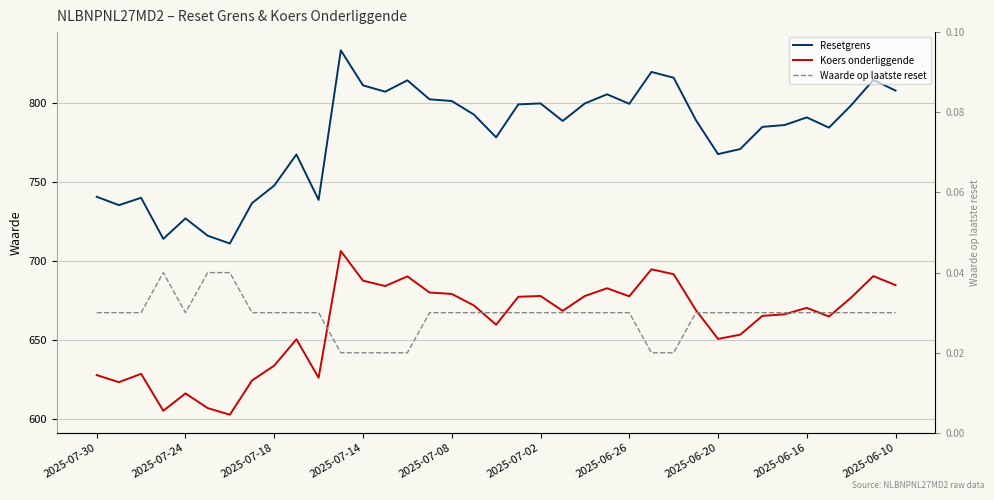

What is the difference between the maximum and second lowest values in the Koers onderliggende series?

101.2